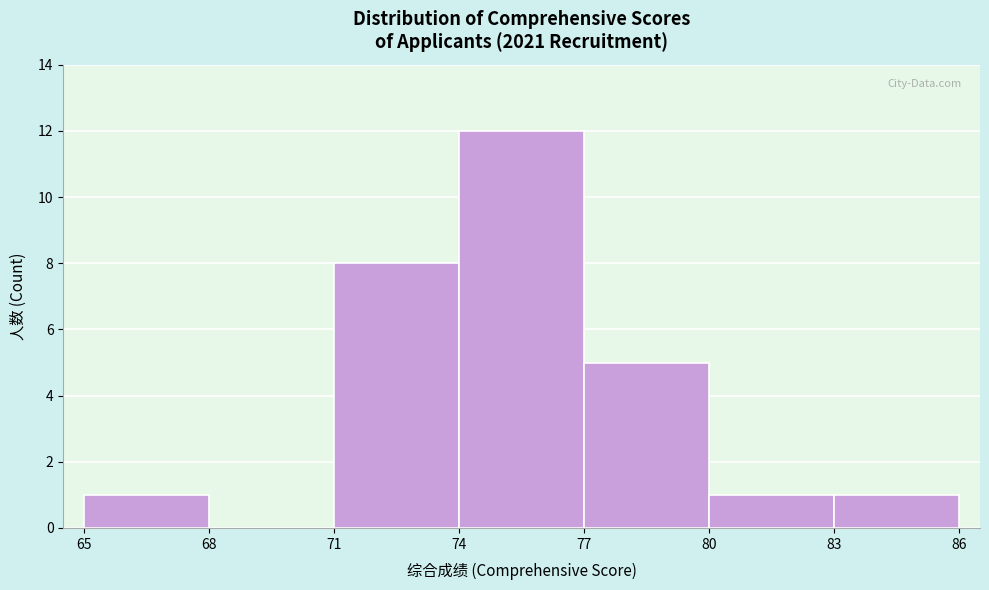

Reading left to right, transcribe this chart: for each bar, give the range it covers on the x-axis and its height. The values are not printed on the chart, so give them approximately, as read against the axis.

65 to 68: 1
68 to 71: 0
71 to 74: 8
74 to 77: 12
77 to 80: 5
80 to 83: 1
83 to 86: 1